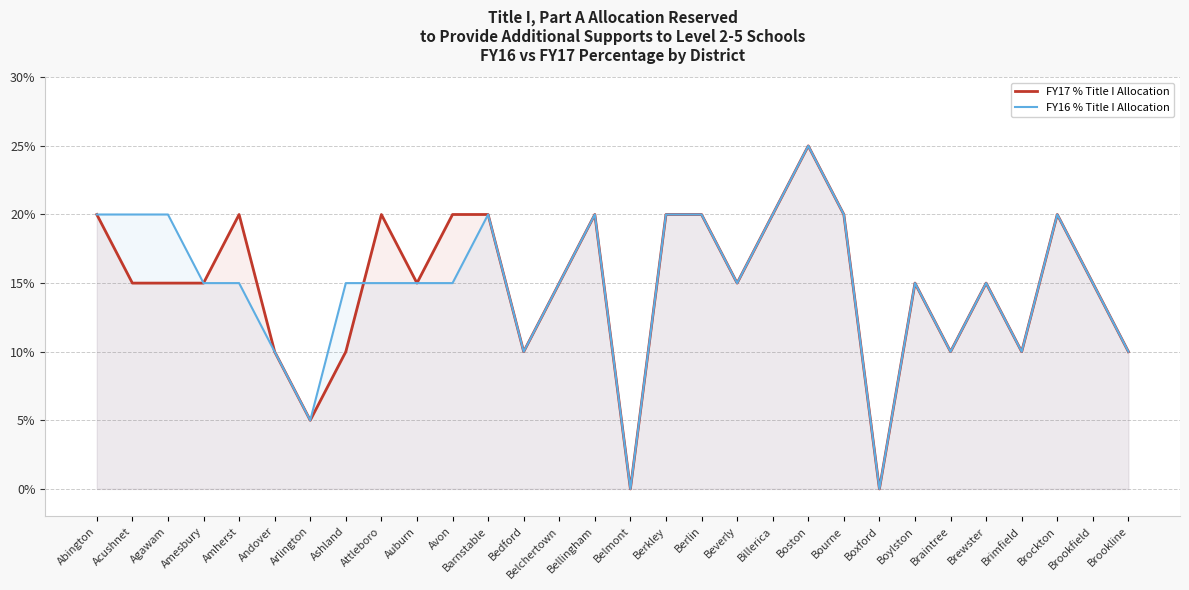

True or false: FY17 % Title I Allocation has more than 2 points higher than both neighbors.

True